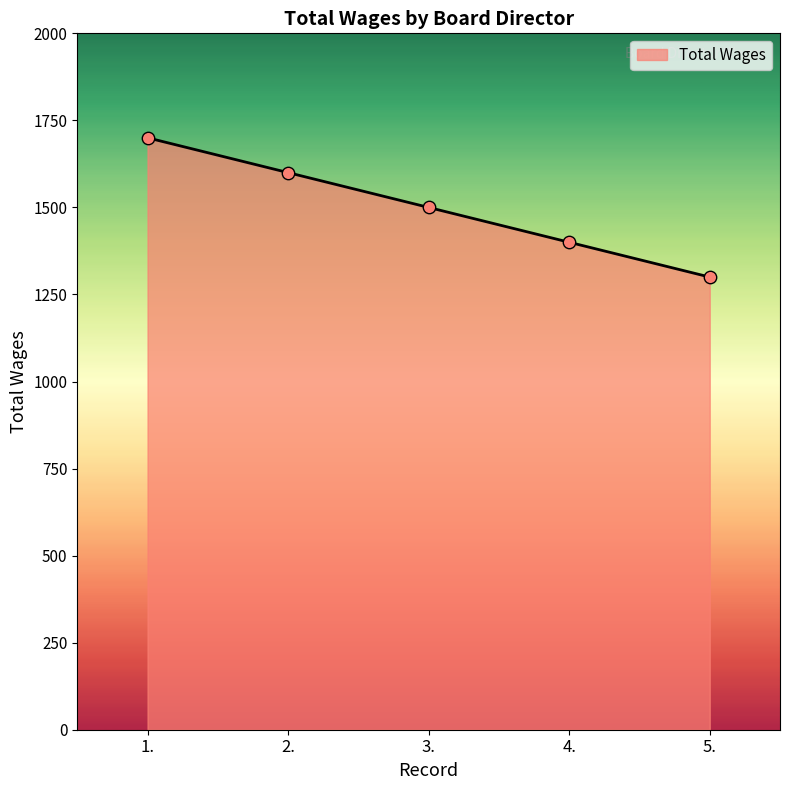

Between 1. and 3., which is larger?

1.